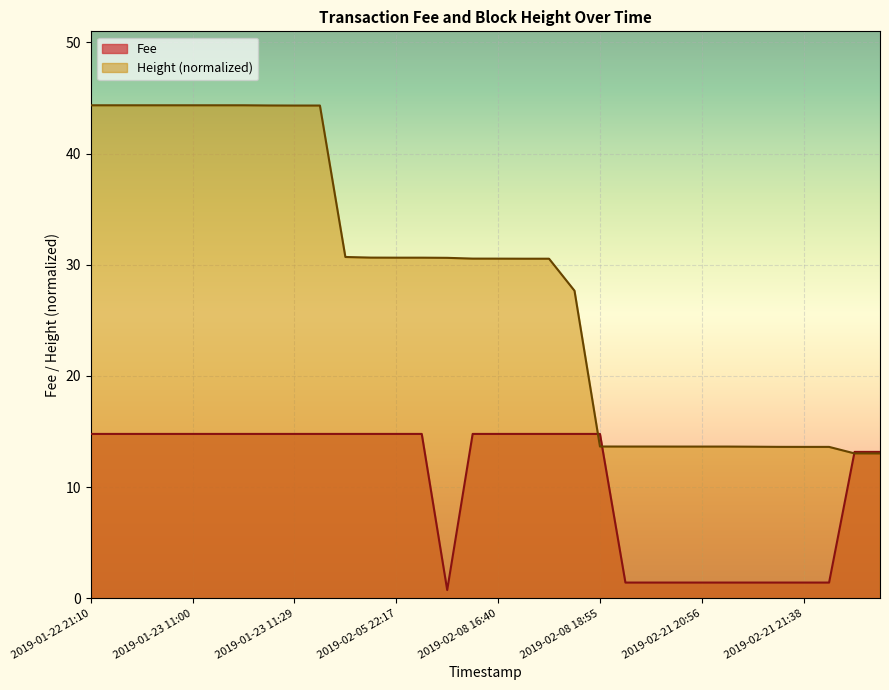

True or false: Fee has a value of 4.7 at 2019-02-21 21:38.

False